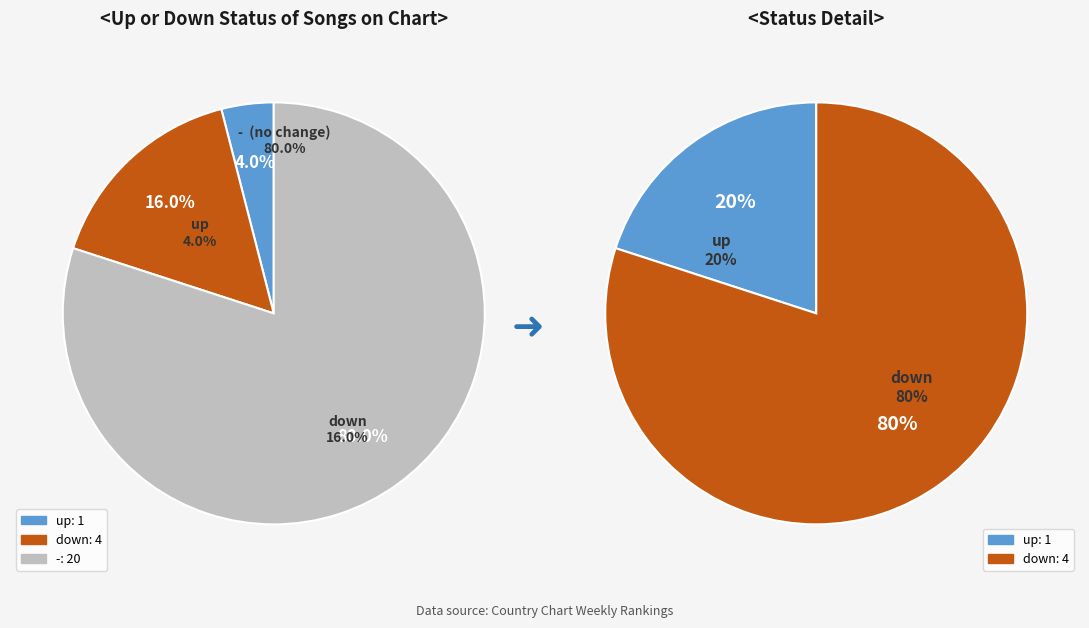

Is it true that - is 80% of the pie?

True